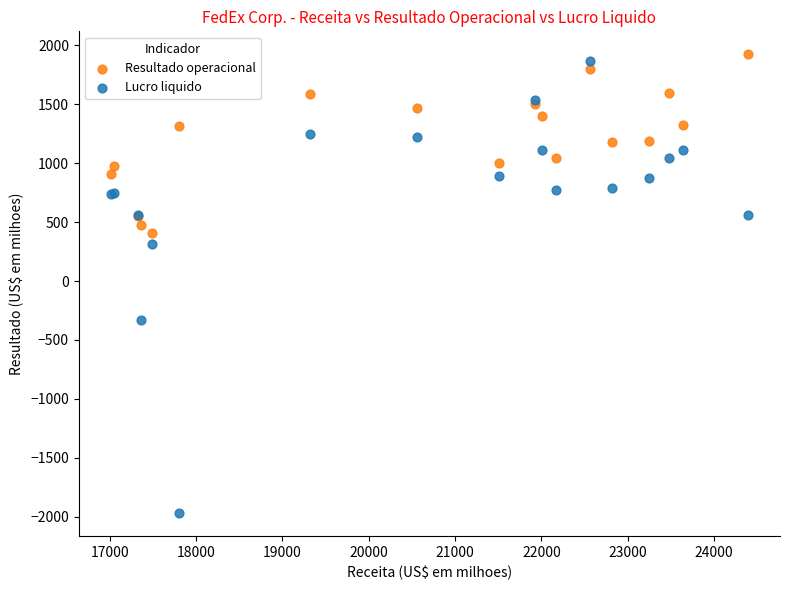

Which series has the largest Y range (max minus min)?

Lucro liquido